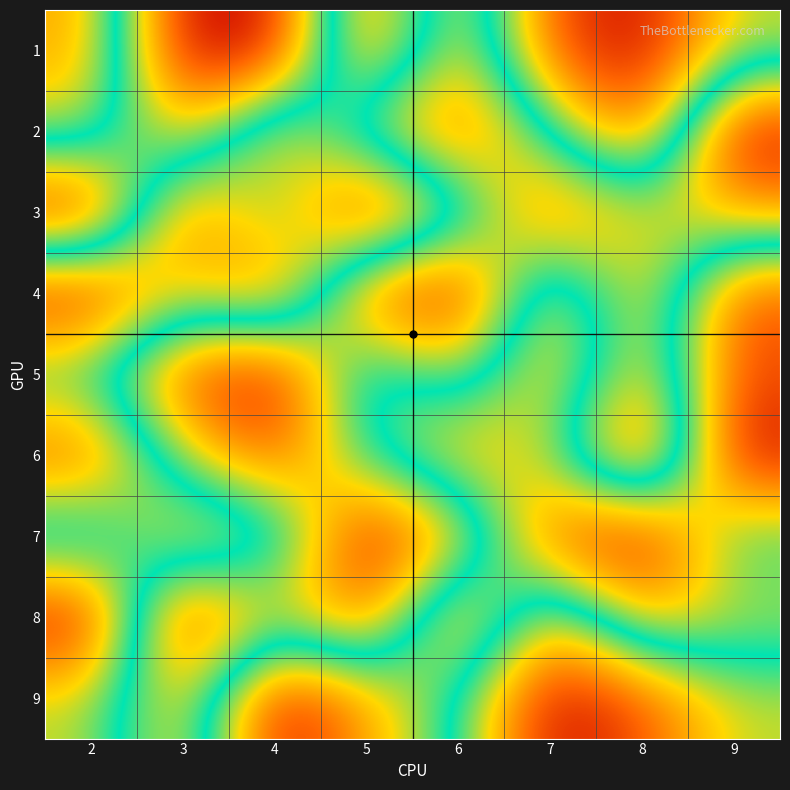

Reading left to right, what are all the values shown in this chart?

1: 2=3	3=9	4=9	5=2	6=7	7=2	8=1	9=4
2: 2=4	3=7	4=3	5=6	6=8	7=5	8=2	9=9
3: 2=9	3=2	4=5	5=1	6=4	7=8	8=6	9=7
4: 2=1	3=4	4=2	5=8	6=9	7=3	8=7	9=2
5: 2=5	3=8	4=9	5=4	6=6	7=3	8=7	9=2
6: 2=2	3=6	4=8	5=5	6=3	7=4	8=9	9=1
7: 2=6	3=3	4=4	5=9	6=7	7=2	8=1	9=5
8: 2=1	3=9	4=6	5=8	6=2	7=7	8=3	9=4
9: 2=4	3=7	4=1	5=3	6=5	7=9	8=8	9=6